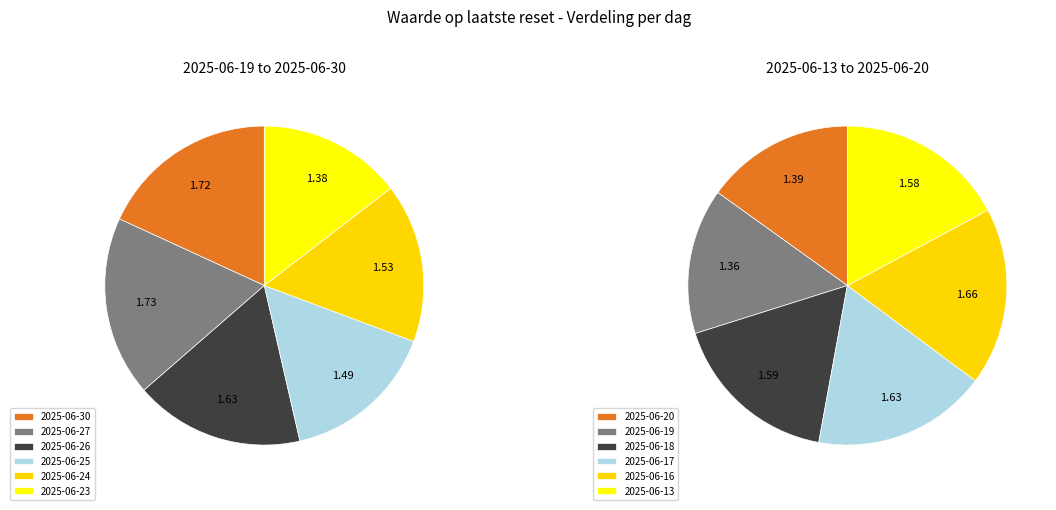

What is the ratio of the value at 2025-06-16 to the value at 2025-06-20?

1.2